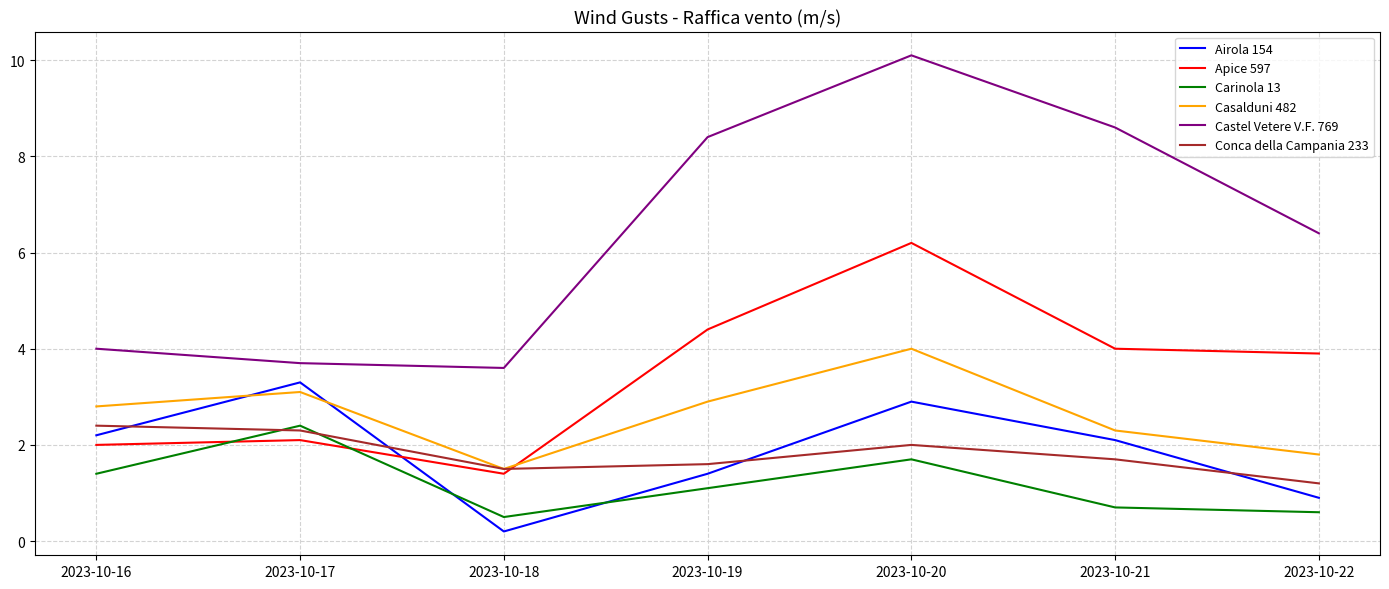

What is the difference between the maximum and minimum values in the Carinola 13 series?

1.9